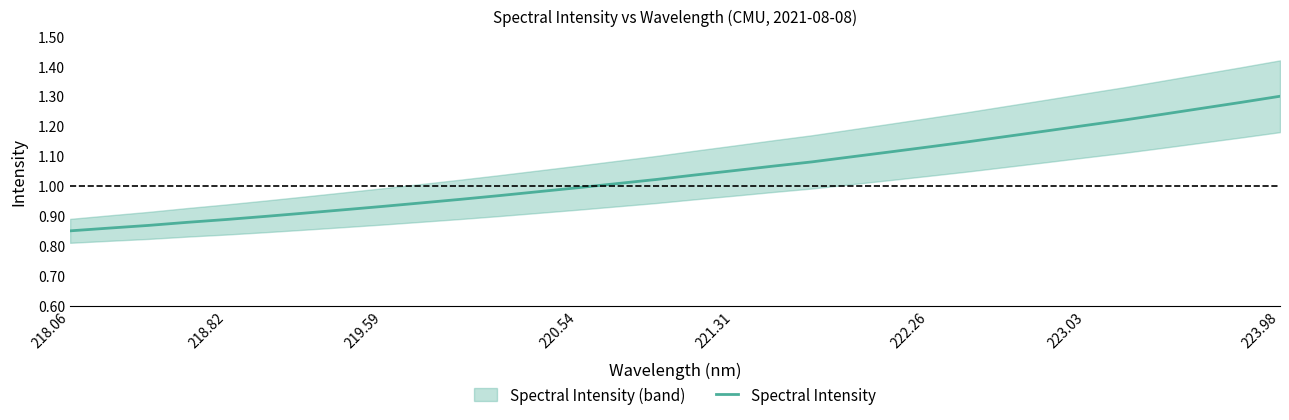

Which category has the highest value in the Spectral Intensity series?

223.98